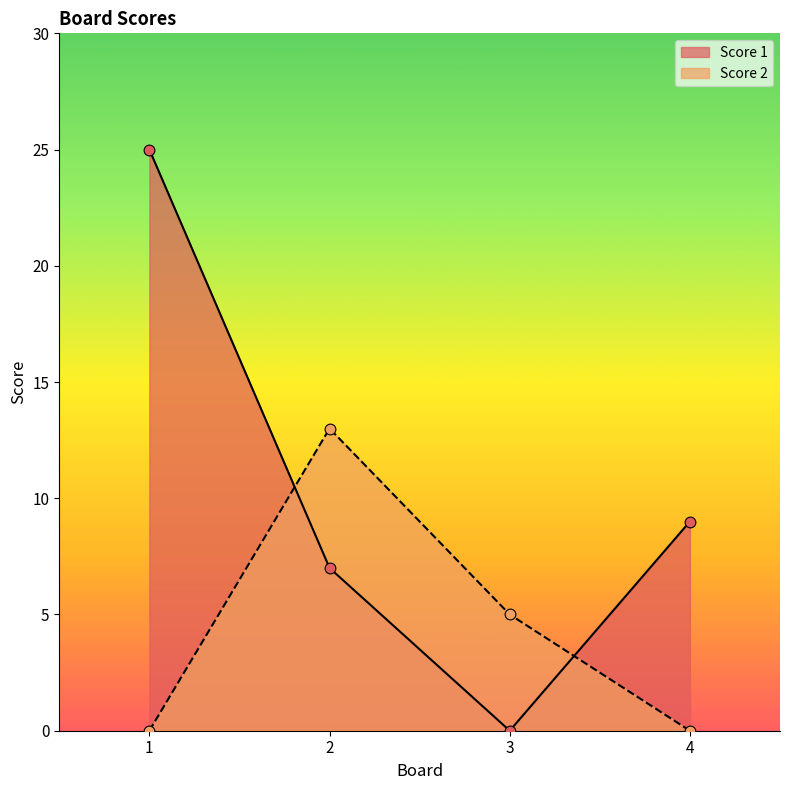

Is the value of Score 1 at 2 greater than the value of Score 2 at 3?

Yes